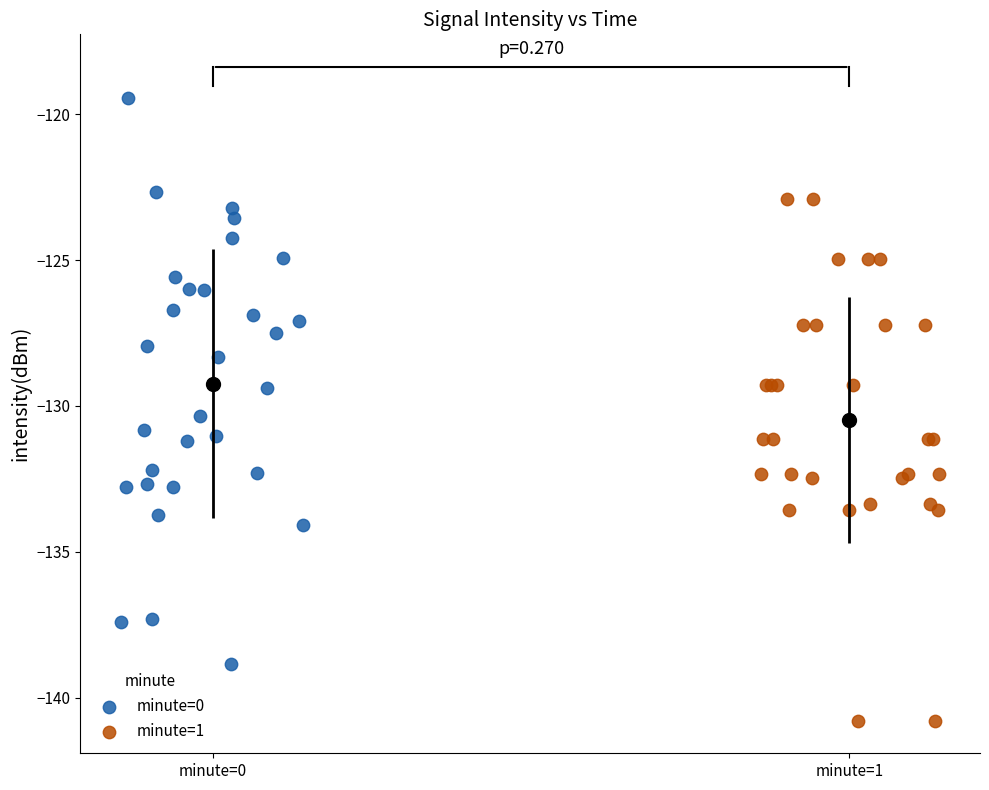

Which series contains the highest Y value?

minute=0